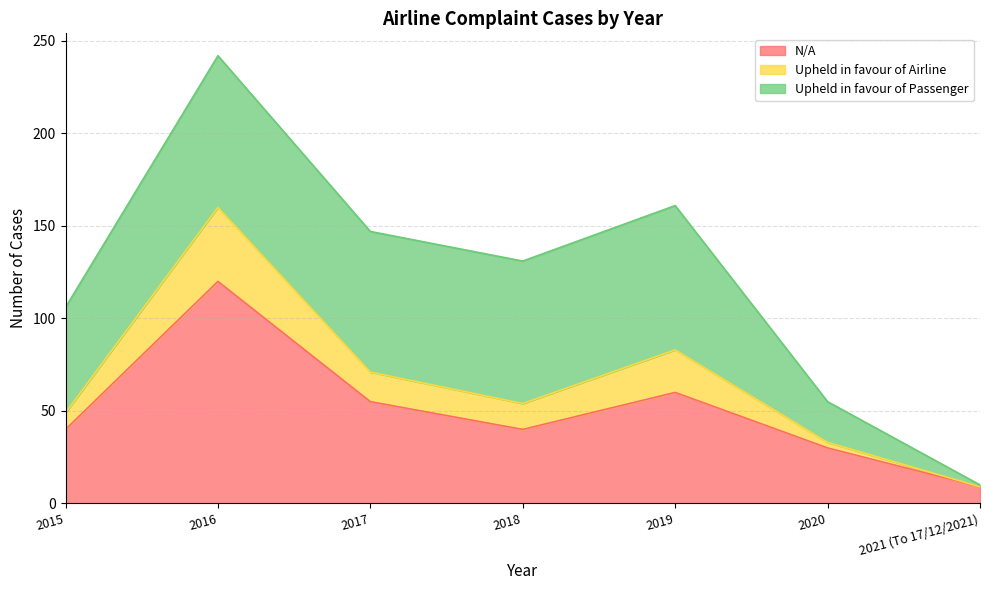

What is the difference between the maximum and minimum values in the N/A series?

111